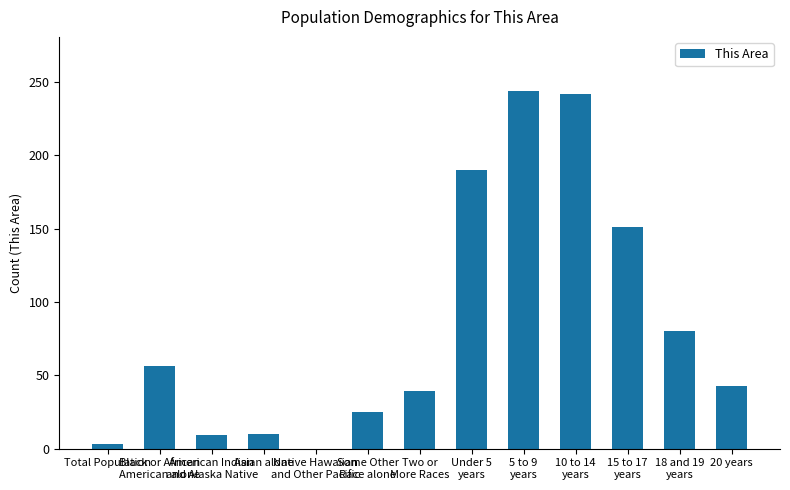

What is the greatest value displayed?

244